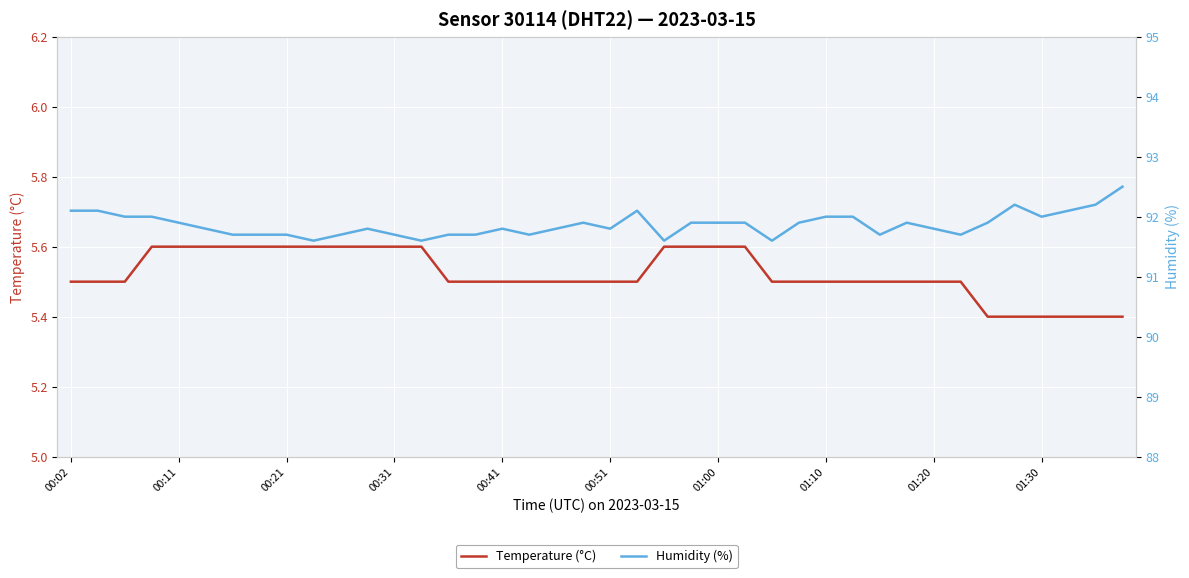

How many lines are shown in the chart?

2